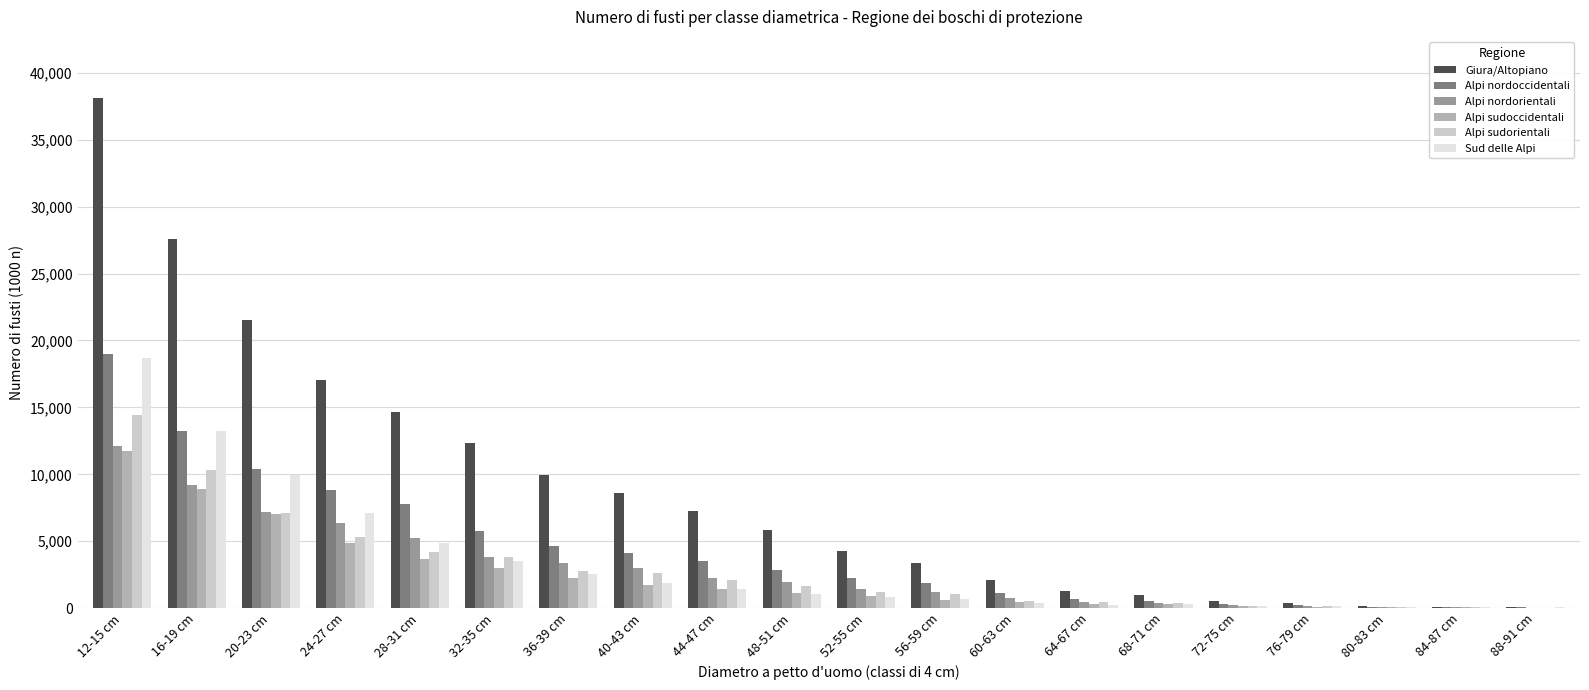

Does the chart contain stacked bars?

No